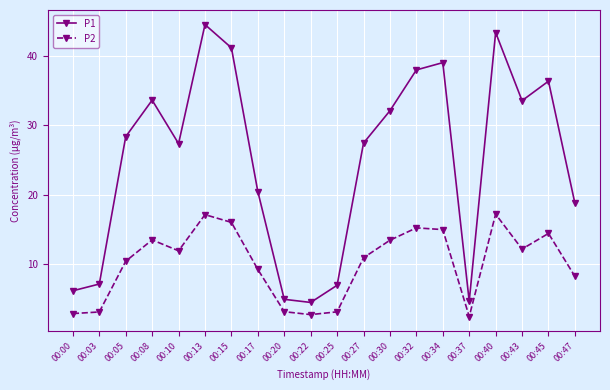

At which label does P1 first exceed 28?

00:05